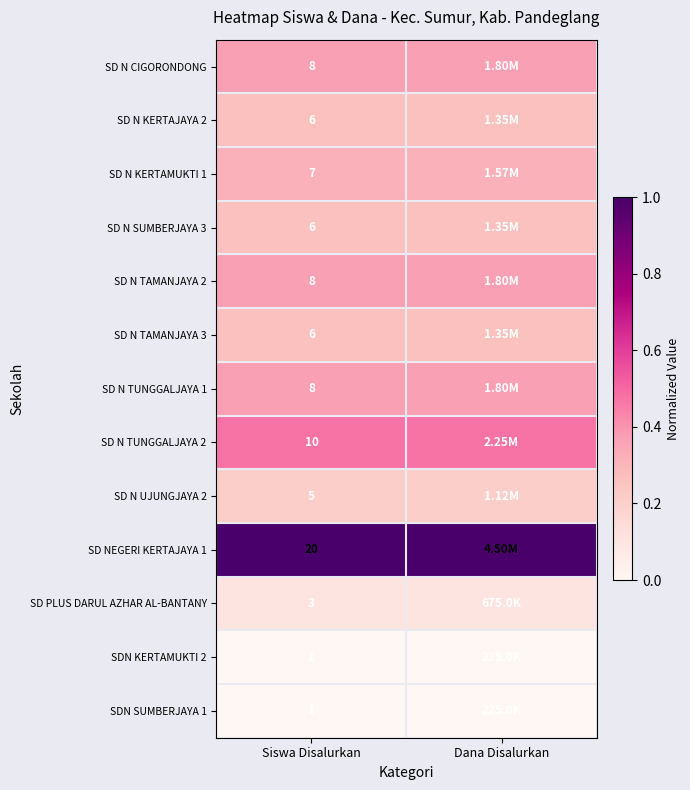

Between Siswa Disalurkan and Dana Disalurkan, which is larger?

Siswa Disalurkan